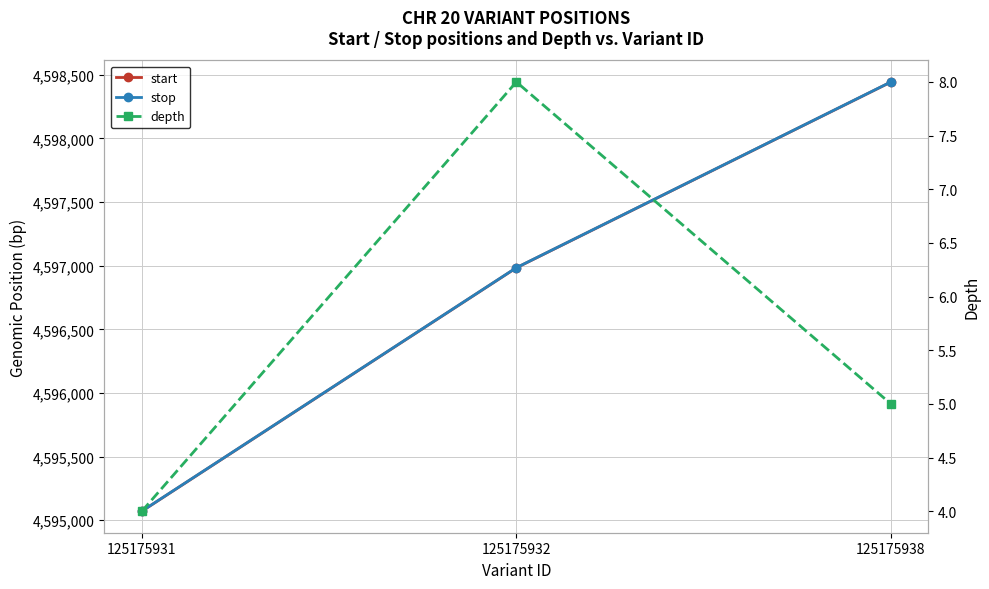

Which series has the largest range (max minus min)?

start